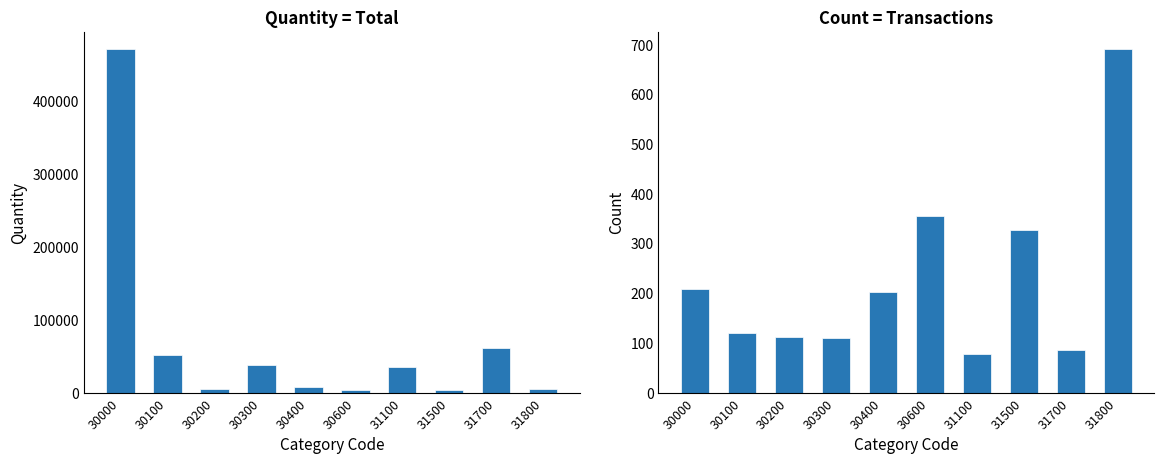

What are all the series names shown in the legend?

Quantity, Count